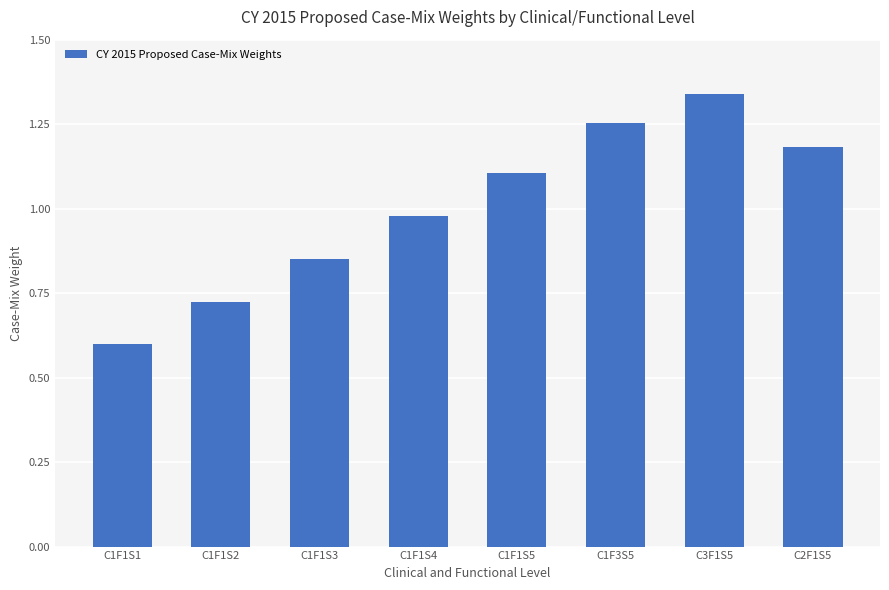

At which label does the data first exceed 1?

C1F1S5